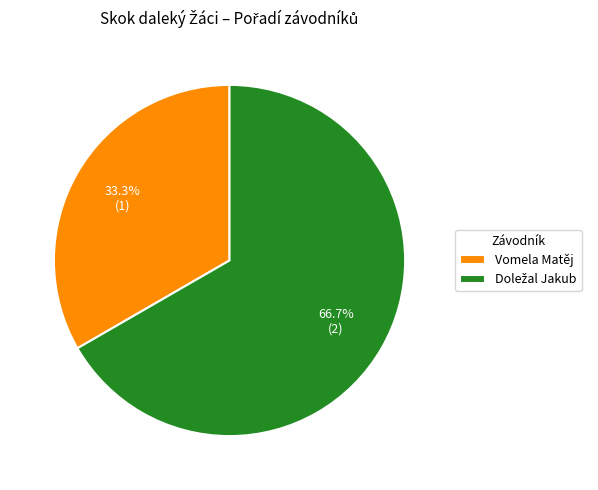

Is there a majority slice in this chart?

Yes